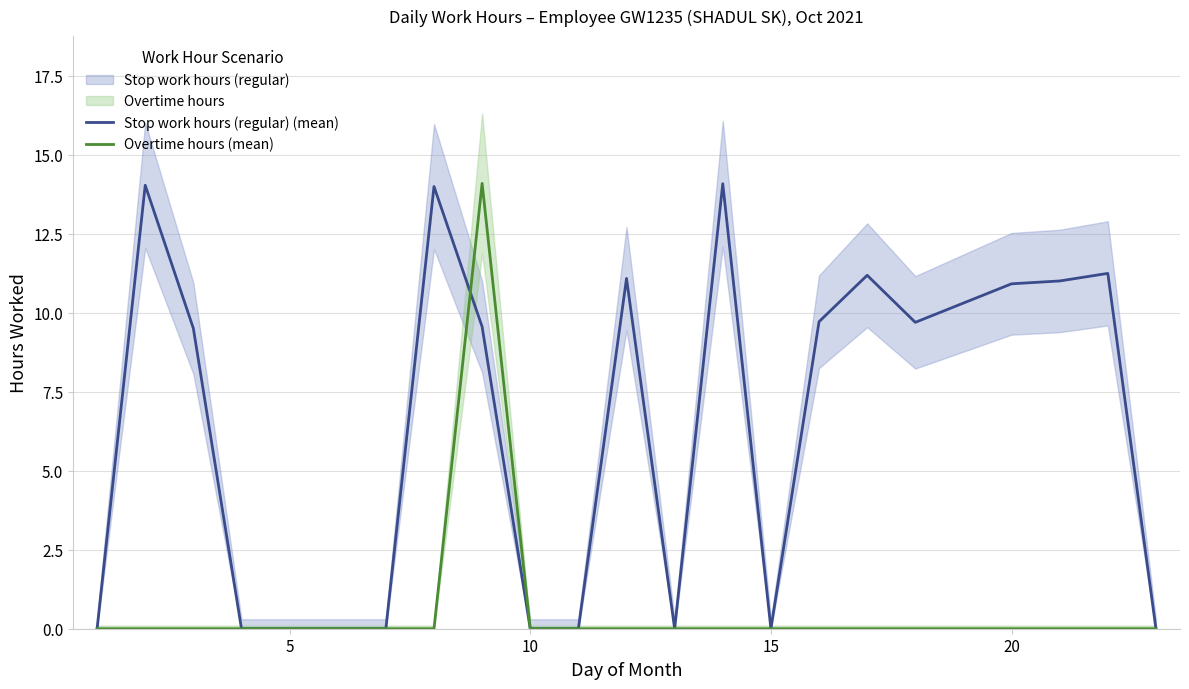

True or false: Overtime hours (mean) has more than 0 interior local peaks.

True